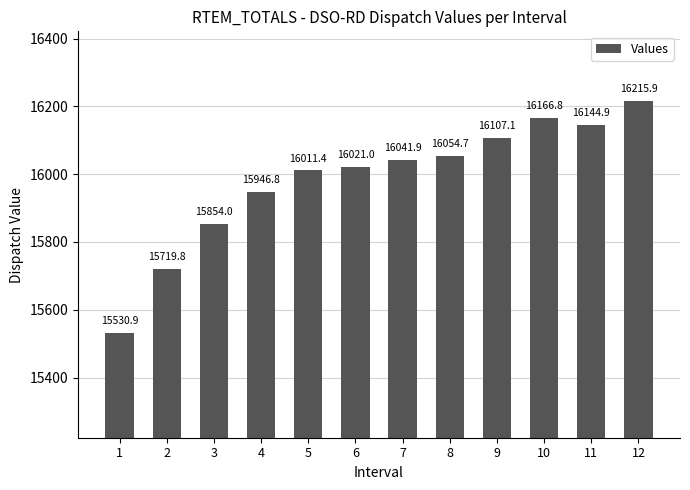

List the labels in order of value, largest first.

12, 10, 11, 9, 8, 7, 6, 5, 4, 3, 2, 1